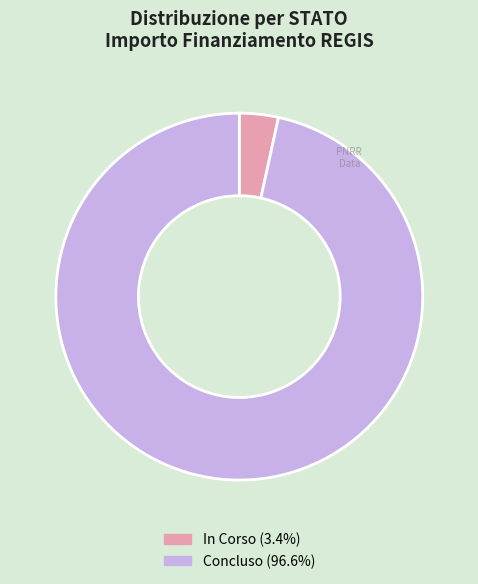

Which slice represents more than half of the pie?

Concluso